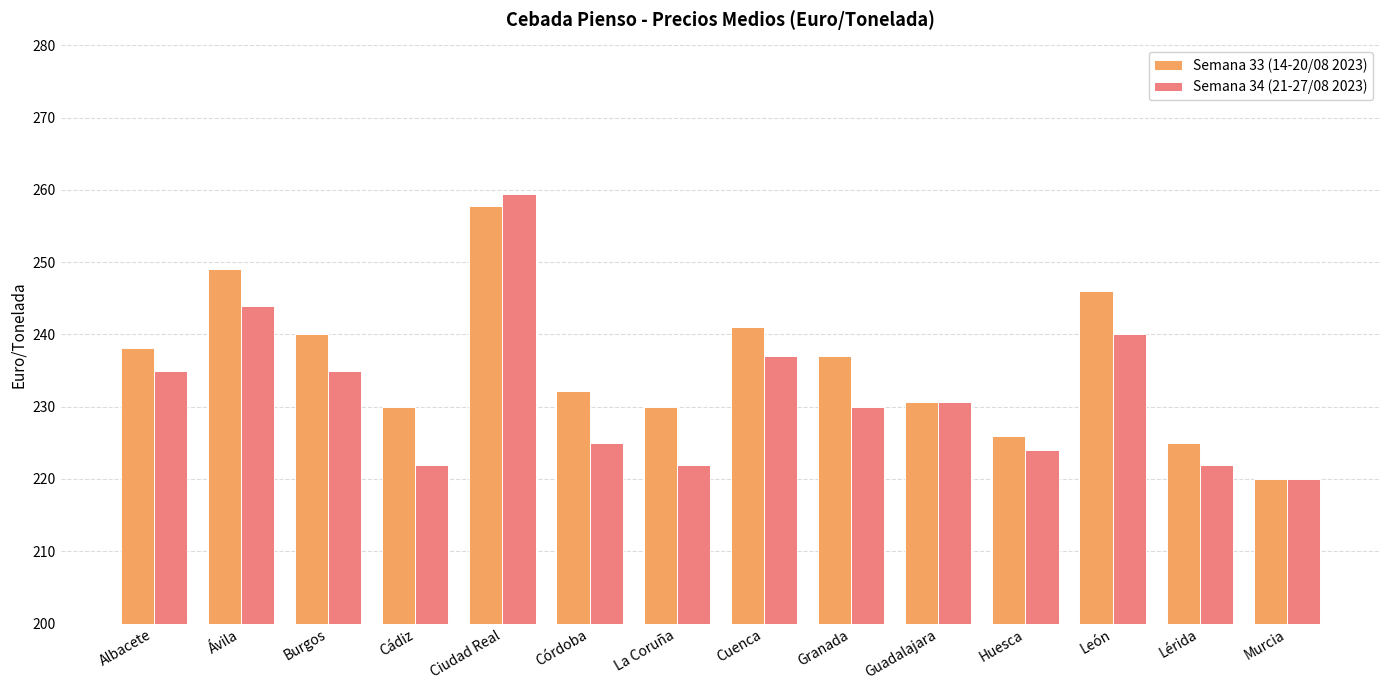

At which label does Semana 33 (14-20/08 2023) first exceed 237?

Albacete